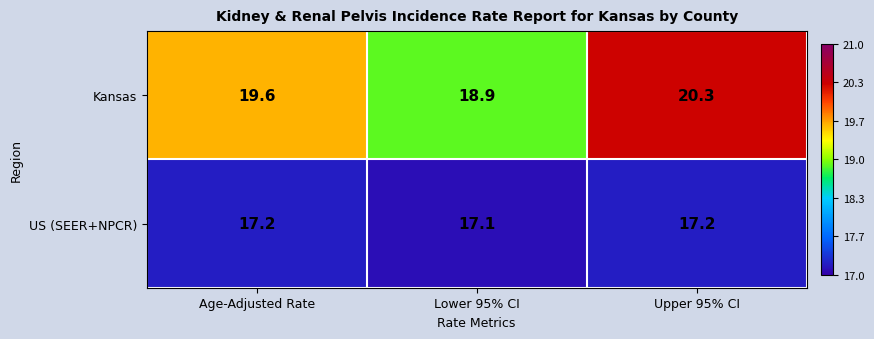

Reading left to right, list all the values displayed in this chart.

Kansas: Age-Adjusted Rate=19.6	Lower 95% CI=18.9	Upper 95% CI=20.3
US (SEER+NPCR): Age-Adjusted Rate=17.2	Lower 95% CI=17.1	Upper 95% CI=17.2